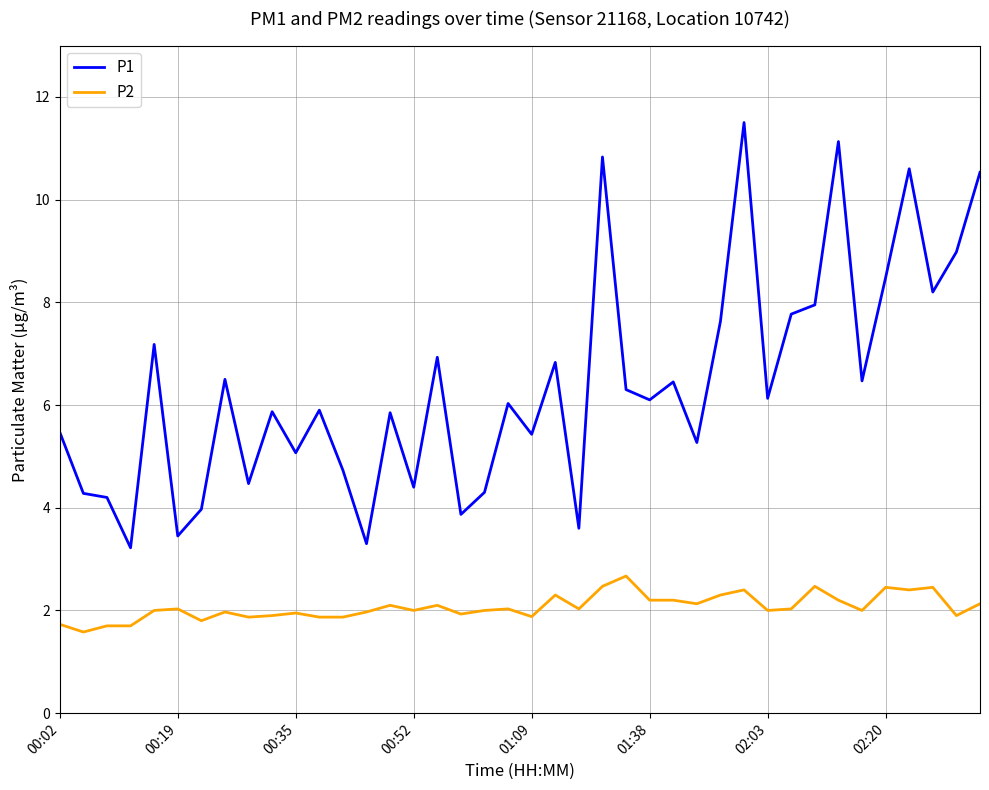

What is the difference between the maximum and minimum values in the P1 series?

8.3